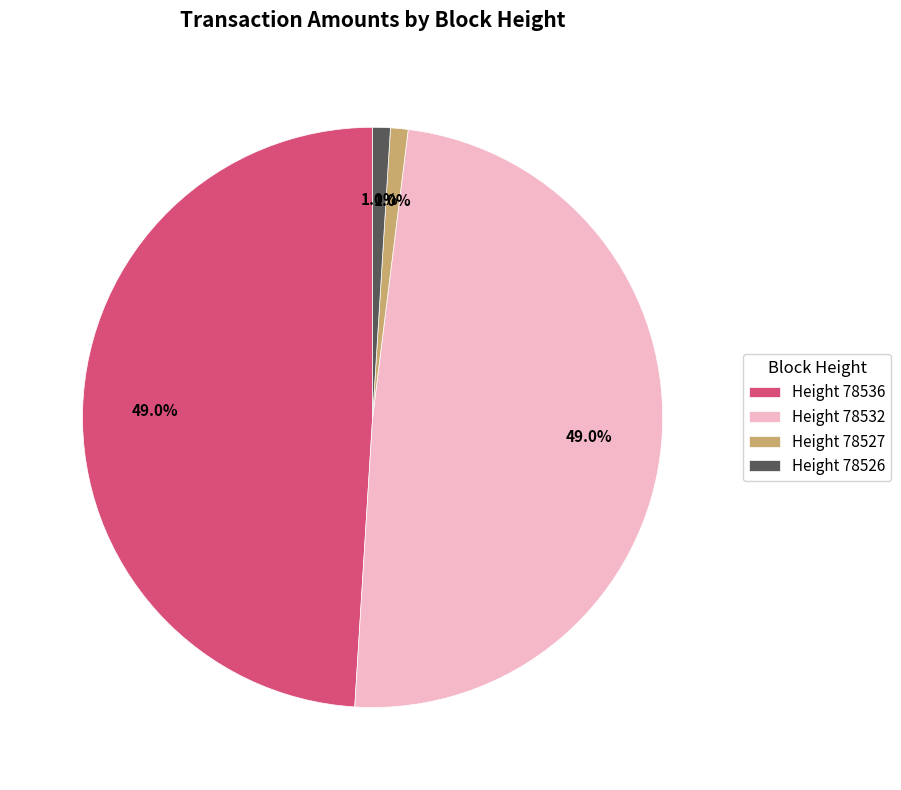

Does any single category account for the majority?

No